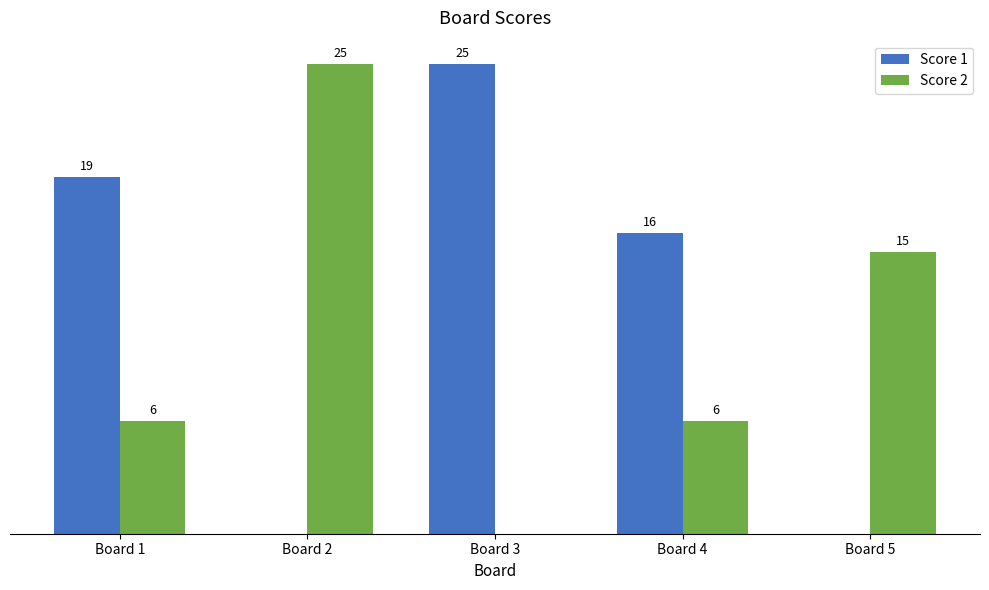

Is the value of Score 2 at Board 5 greater than the value of Score 1 at Board 1?

No